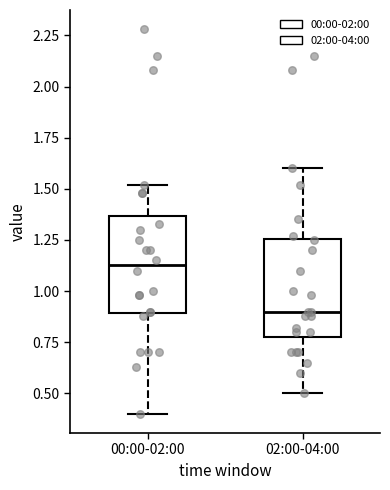

Reading left to right, read every box against the y-axis: the position of its median line, the range the box covers, and the ends of its whiskers. The values are not printed on the chart, so give them approximately, as read against the axis.

00:00-02:00: median 1.15, box 0.90 to 1.35, whiskers 0.40 to 1.50
02:00-04:00: median 0.90, box 0.80 to 1.25, whiskers 0.50 to 1.60